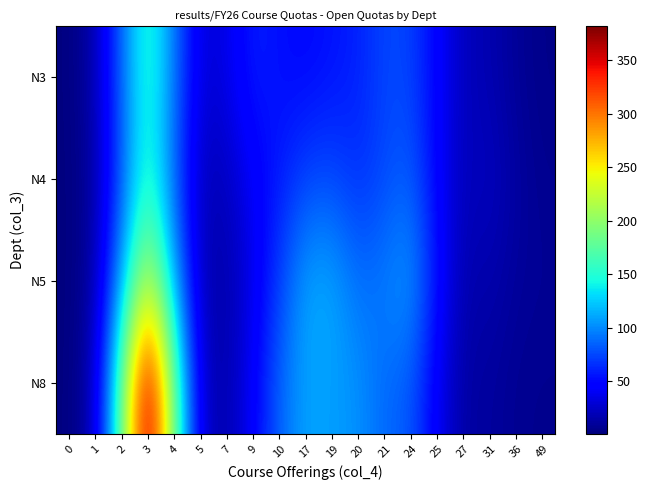

Count the number of data series in this chart.

4